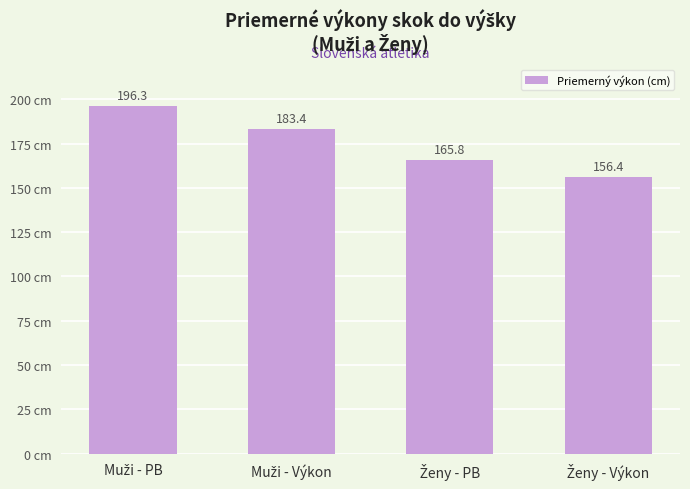

What is the sum of all values?

701.9